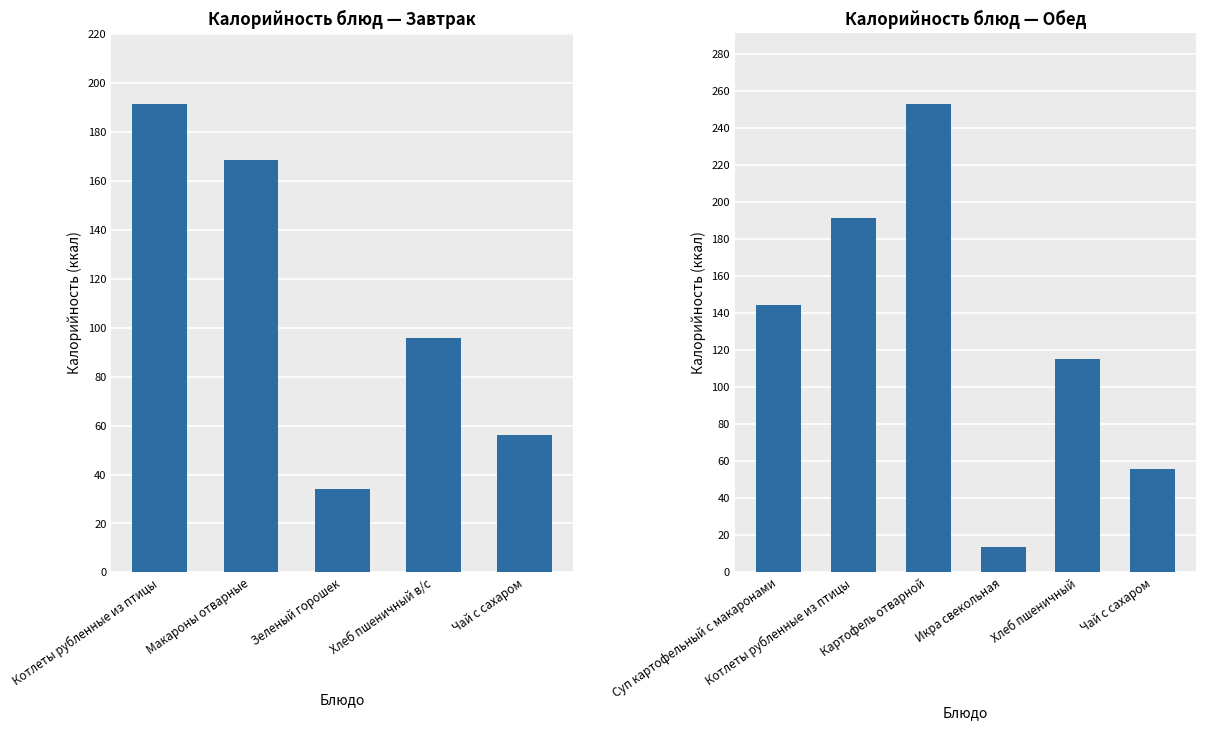

What is the greatest value displayed?

253.1